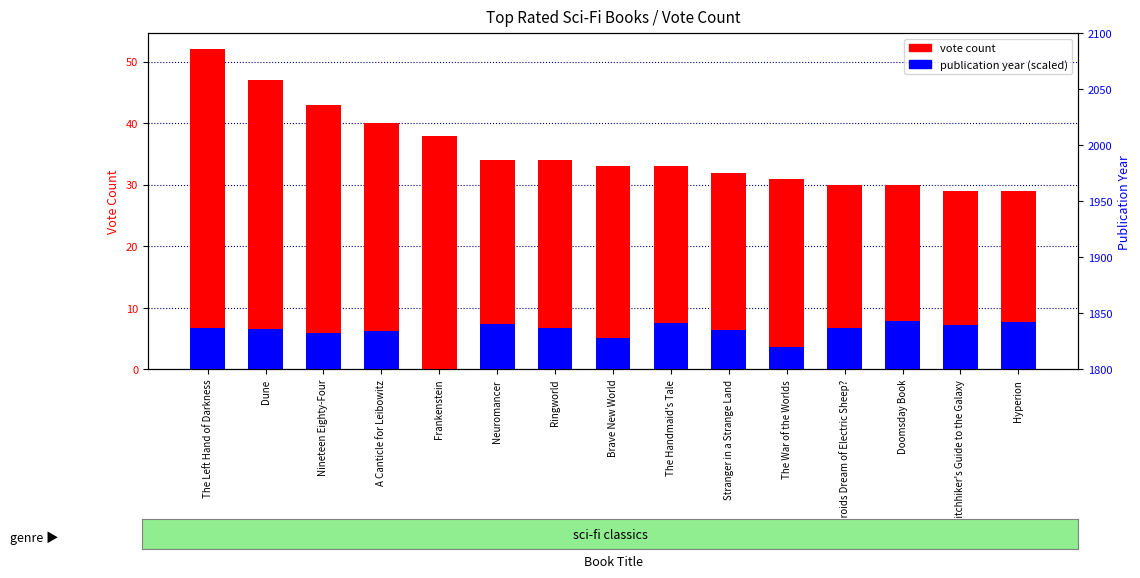

The vote count series shows 29.0 at Hyperion. True or false?

True